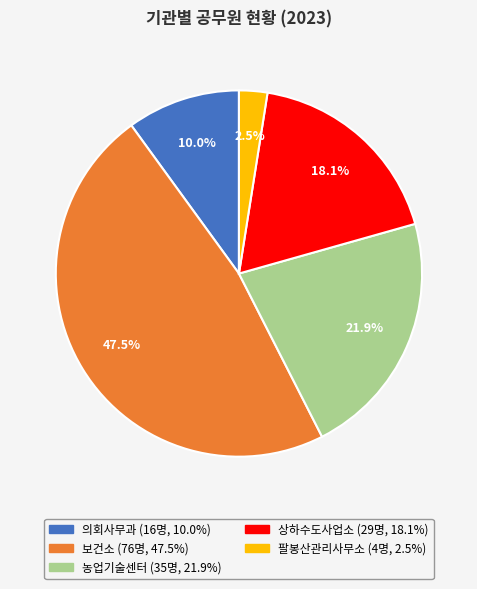

What is the total percentage of 농업기술센터 and 의회사무과?

31.9%